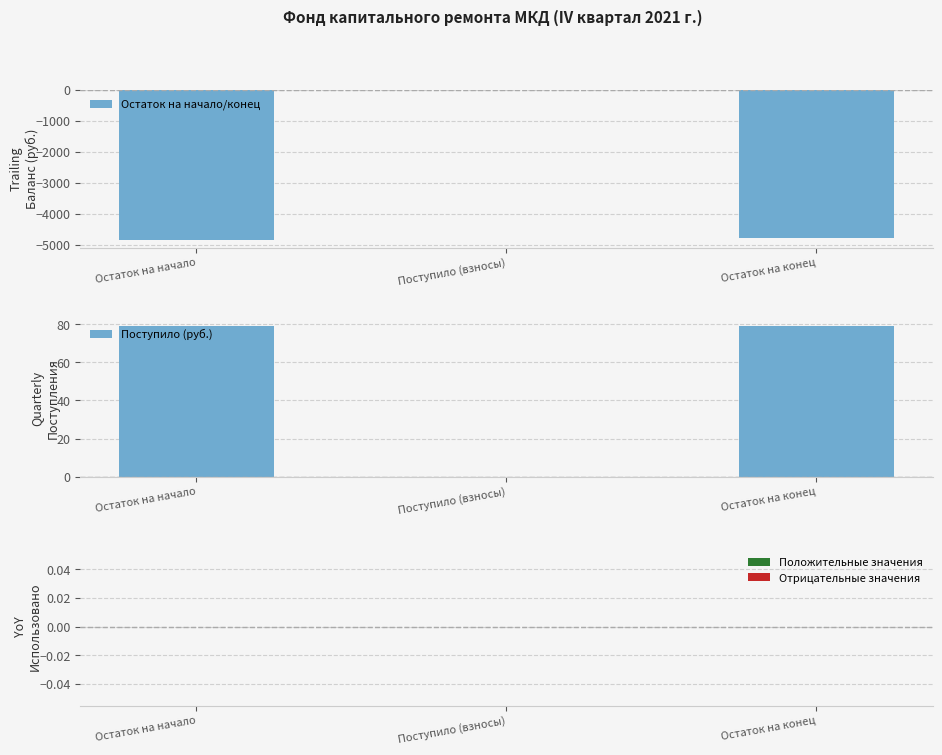

List the labels in order of Остаток на начало/конец value, smallest first.

Остаток на начало, Остаток на конец, Поступило (взносы)